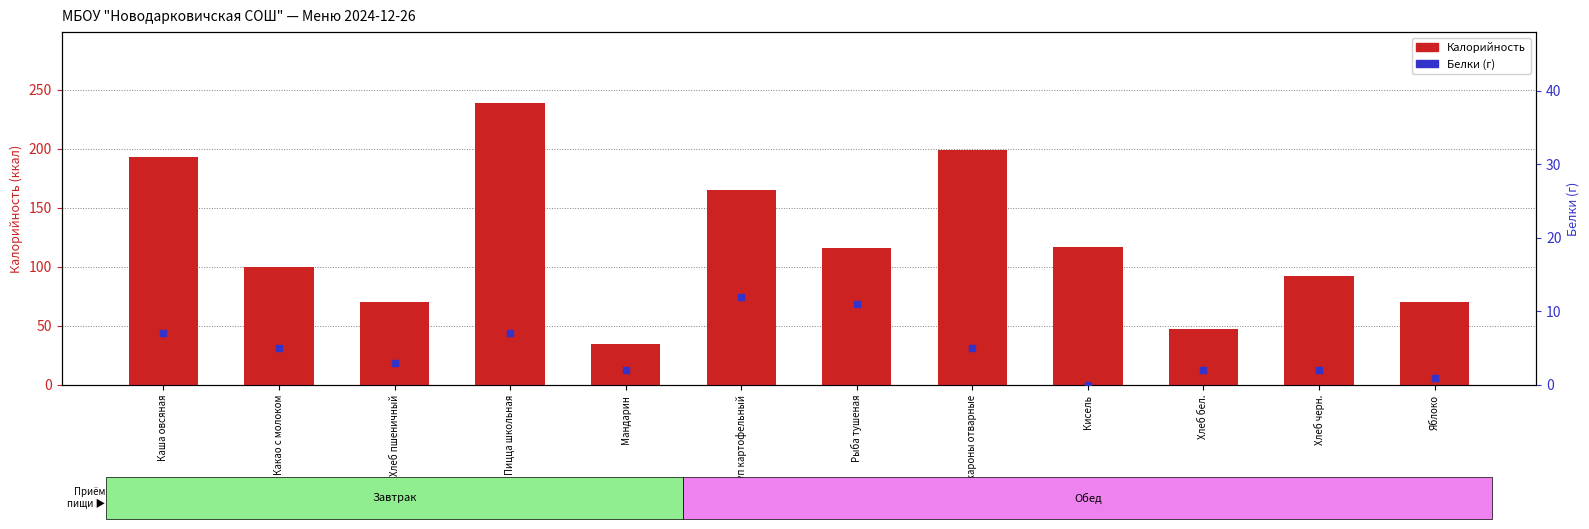

Which series has the largest total across all categories?

Калорийность